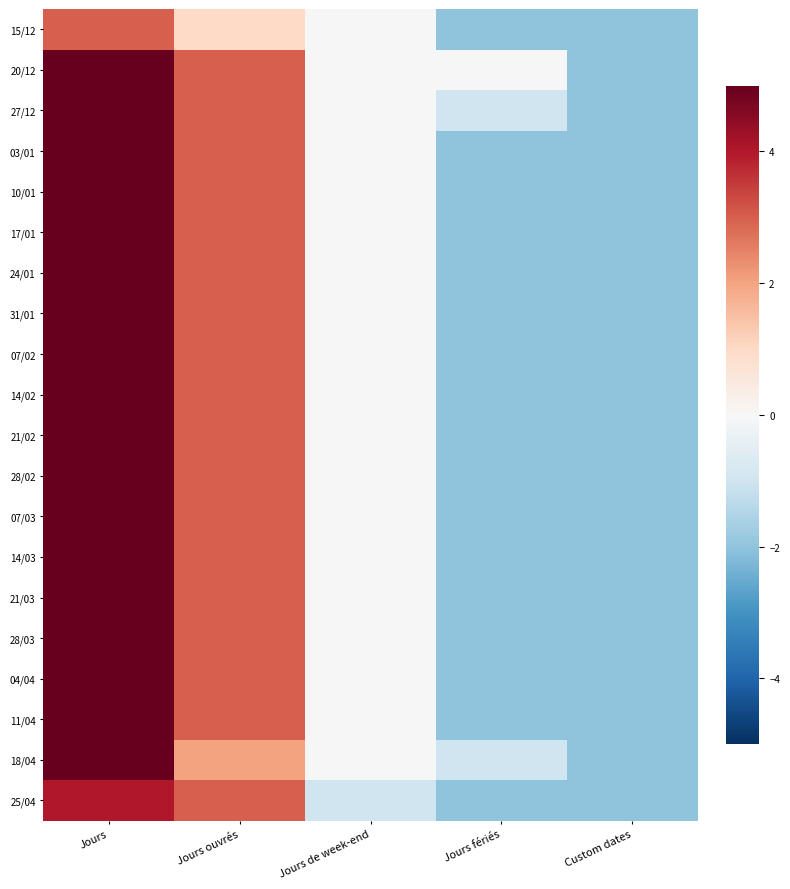

Reading right to left, what are all the values shown in this chart?

15/12: Custom dates=-2	Jours fériés=-2	Jours de week-end=0	Jours ouvrés=1	Jours=3
20/12: Custom dates=-2	Jours fériés=0	Jours de week-end=0	Jours ouvrés=3	Jours=5
27/12: Custom dates=-2	Jours fériés=-1	Jours de week-end=0	Jours ouvrés=3	Jours=5
03/01: Custom dates=-2	Jours fériés=-2	Jours de week-end=0	Jours ouvrés=3	Jours=5
10/01: Custom dates=-2	Jours fériés=-2	Jours de week-end=0	Jours ouvrés=3	Jours=5
17/01: Custom dates=-2	Jours fériés=-2	Jours de week-end=0	Jours ouvrés=3	Jours=5
24/01: Custom dates=-2	Jours fériés=-2	Jours de week-end=0	Jours ouvrés=3	Jours=5
31/01: Custom dates=-2	Jours fériés=-2	Jours de week-end=0	Jours ouvrés=3	Jours=5
07/02: Custom dates=-2	Jours fériés=-2	Jours de week-end=0	Jours ouvrés=3	Jours=5
14/02: Custom dates=-2	Jours fériés=-2	Jours de week-end=0	Jours ouvrés=3	Jours=5
21/02: Custom dates=-2	Jours fériés=-2	Jours de week-end=0	Jours ouvrés=3	Jours=5
28/02: Custom dates=-2	Jours fériés=-2	Jours de week-end=0	Jours ouvrés=3	Jours=5
07/03: Custom dates=-2	Jours fériés=-2	Jours de week-end=0	Jours ouvrés=3	Jours=5
14/03: Custom dates=-2	Jours fériés=-2	Jours de week-end=0	Jours ouvrés=3	Jours=5
21/03: Custom dates=-2	Jours fériés=-2	Jours de week-end=0	Jours ouvrés=3	Jours=5
28/03: Custom dates=-2	Jours fériés=-2	Jours de week-end=0	Jours ouvrés=3	Jours=5
04/04: Custom dates=-2	Jours fériés=-2	Jours de week-end=0	Jours ouvrés=3	Jours=5
11/04: Custom dates=-2	Jours fériés=-2	Jours de week-end=0	Jours ouvrés=3	Jours=5
18/04: Custom dates=-2	Jours fériés=-1	Jours de week-end=0	Jours ouvrés=2	Jours=5
25/04: Custom dates=-2	Jours fériés=-2	Jours de week-end=-1	Jours ouvrés=3	Jours=4